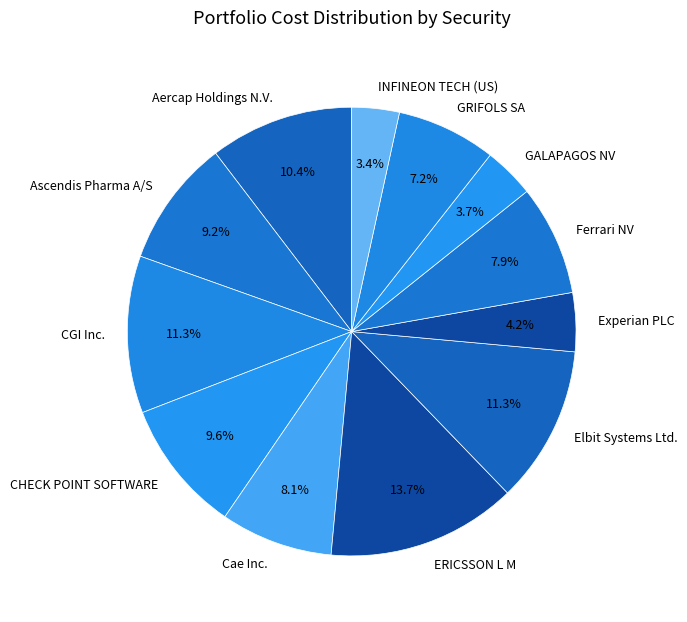

What portion of the pie excludes Elbit Systems Ltd.?

88.7%